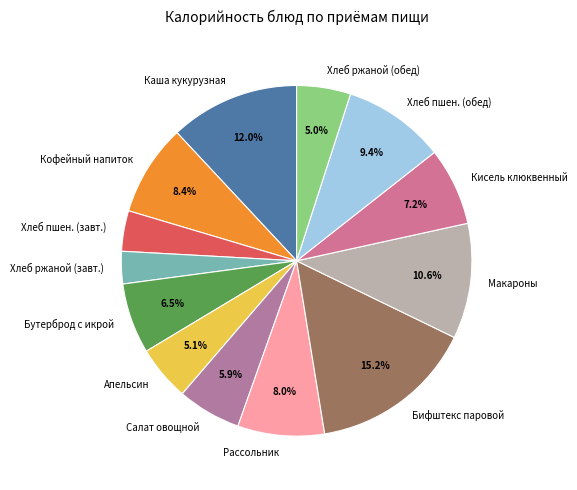

Which category has the biggest portion of the pie?

Бифштекс паровой